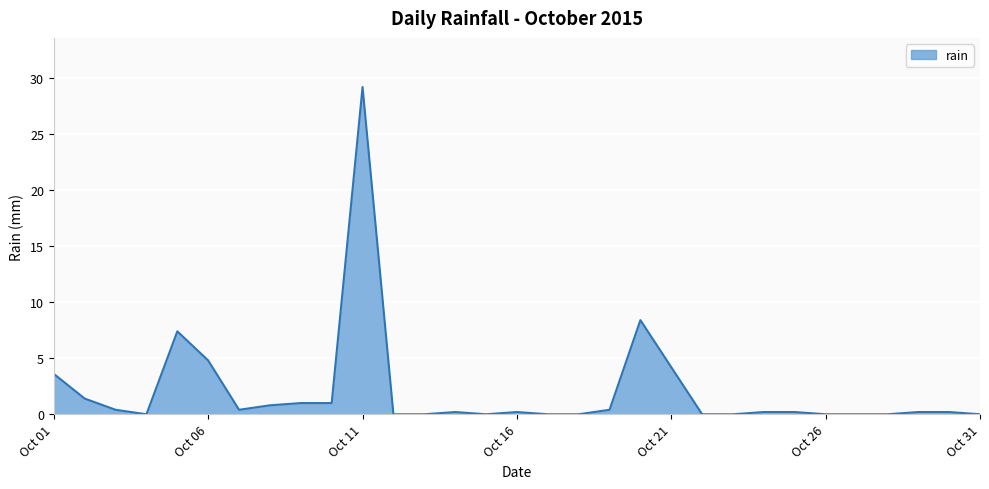

How many points are lower than both their immediate neighbors (excluding endpoints)?

3